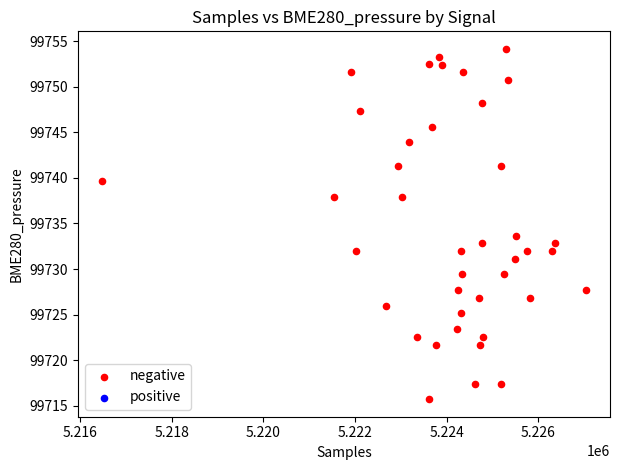

What is the range of Y values (max minus min)?

38.4